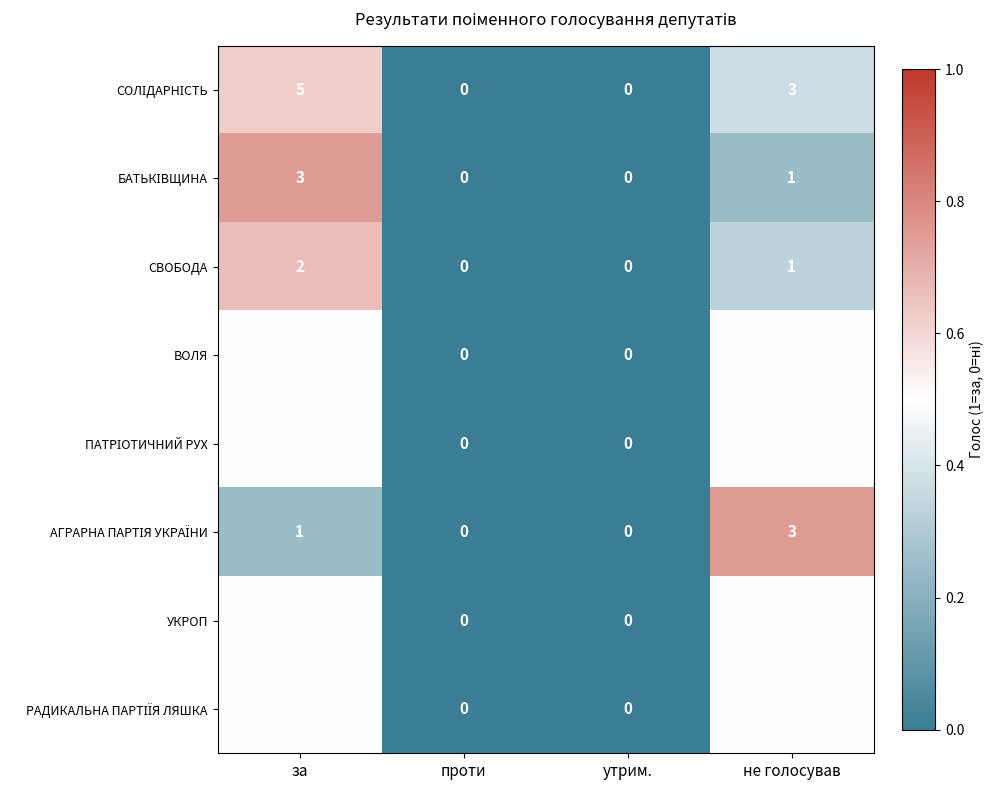

True or false: ВОЛЯ has a value of 1 at не голосував.

True